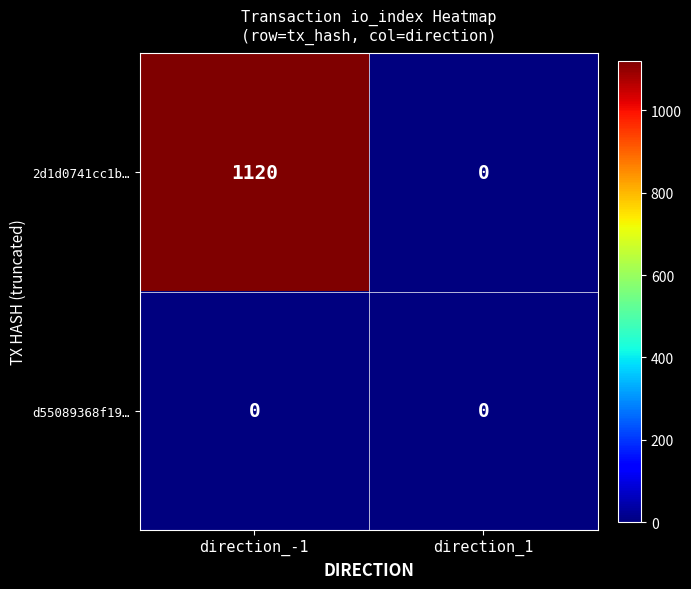

Which series has the largest range (max minus min)?

2d1d0741cc1b…